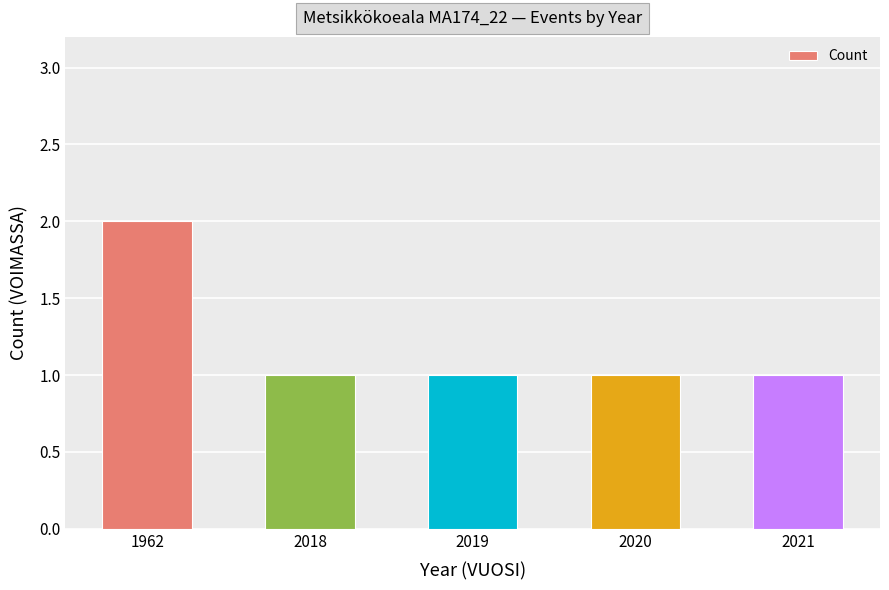

Approximately how many times larger is the value at 2018 compared to 2021?

1.0